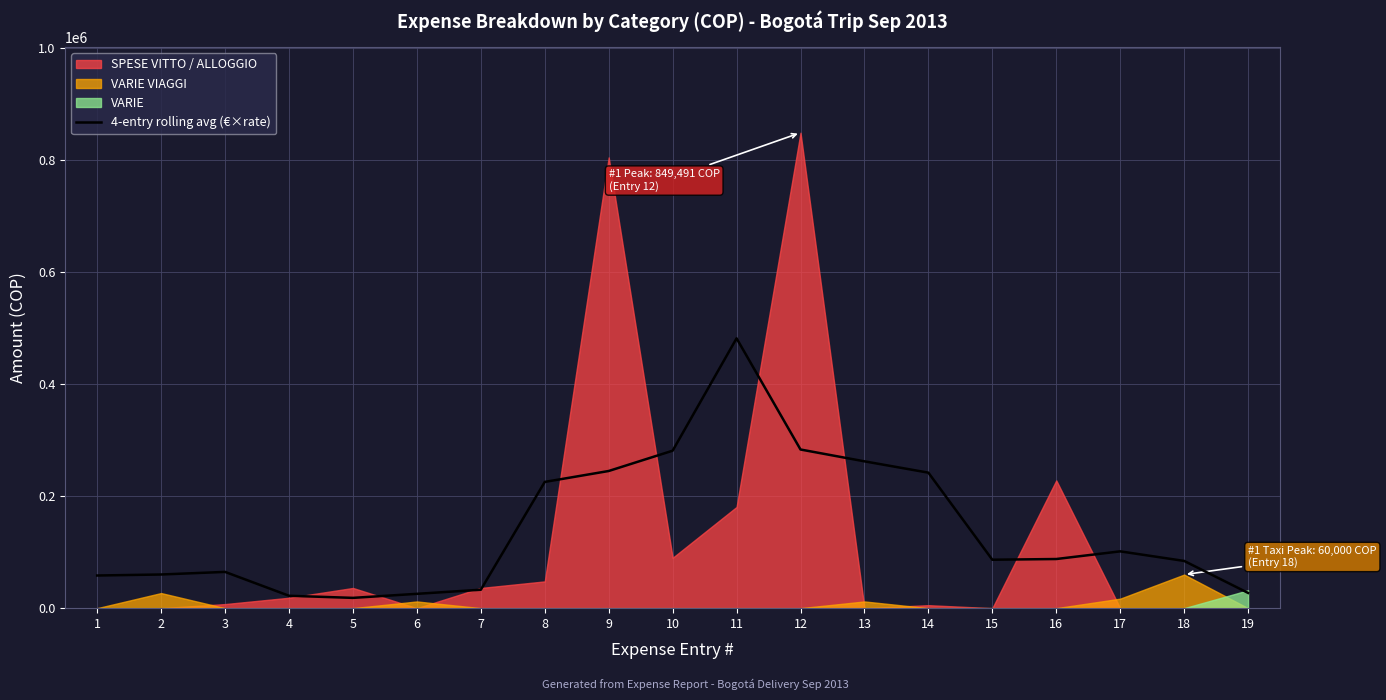

The chart shows a value of 33629.8 at 17. True or false?

False